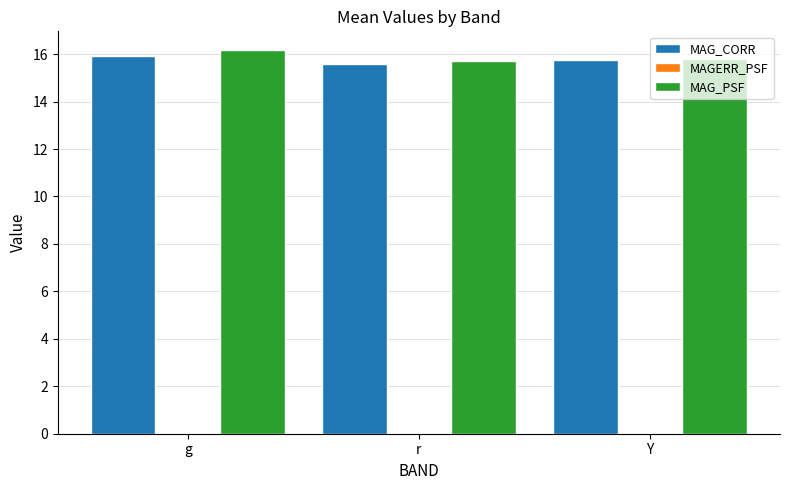

What is the sum of the MAG_CORR values at Y and g?

31.7